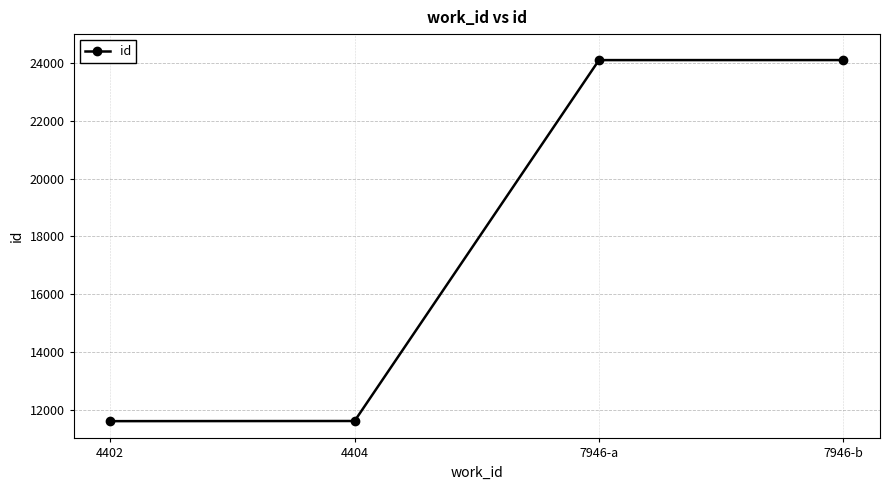

Count the number of categories in the chart.

4